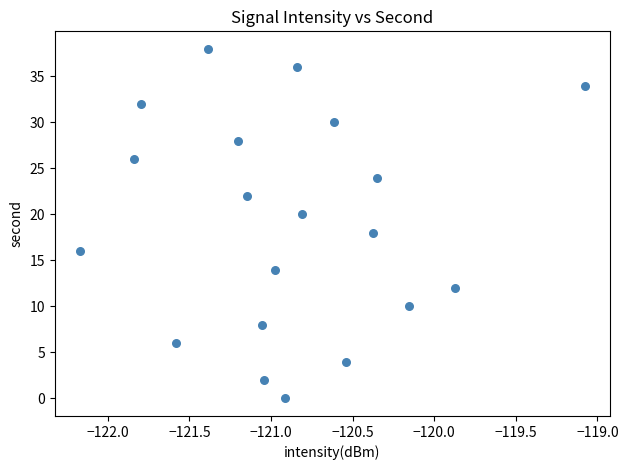

What is the range of Y values (max minus min)?

38